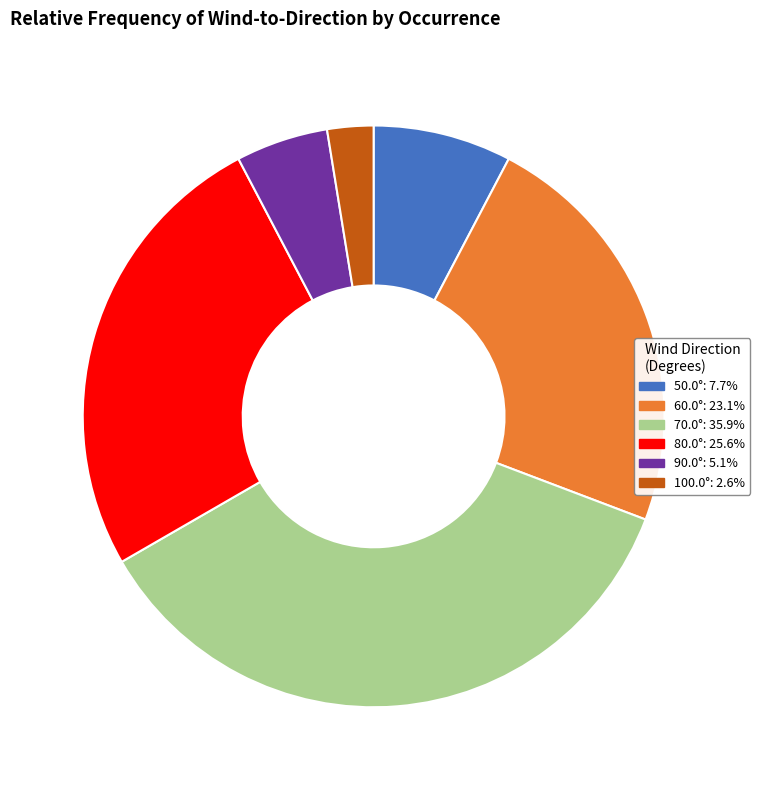

Is there any slice that represents more than half of the pie?

No